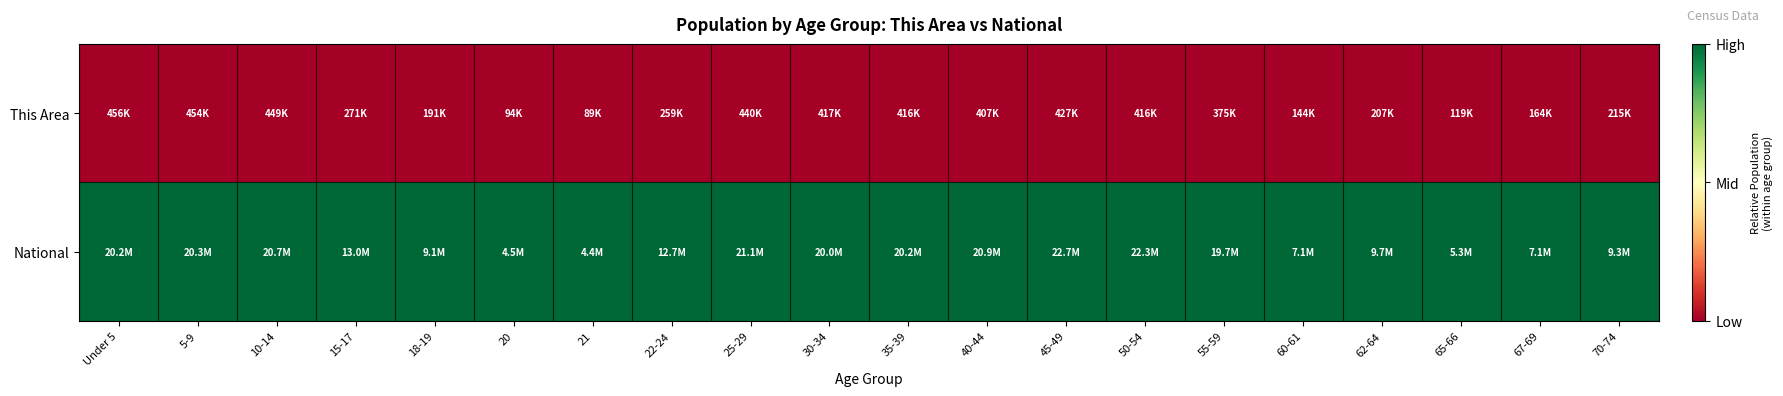

Reading left to right, extract all data points from this chart.

This Area: Under 5=0.0	5-9=0.0	10-14=0.0	15-17=0.0	18-19=0.0	20=0.0	21=0.0	22-24=0.0	25-29=0.0	30-34=0.0	35-39=0.0	40-44=0.0	45-49=0.0	50-54=0.0	55-59=0.0	60-61=0.0	62-64=0.0	65-66=0.0	67-69=0.0	70-74=0.0
National: Under 5=1.0	5-9=1.0	10-14=1.0	15-17=1.0	18-19=1.0	20=1.0	21=1.0	22-24=1.0	25-29=1.0	30-34=1.0	35-39=1.0	40-44=1.0	45-49=1.0	50-54=1.0	55-59=1.0	60-61=1.0	62-64=1.0	65-66=1.0	67-69=1.0	70-74=1.0